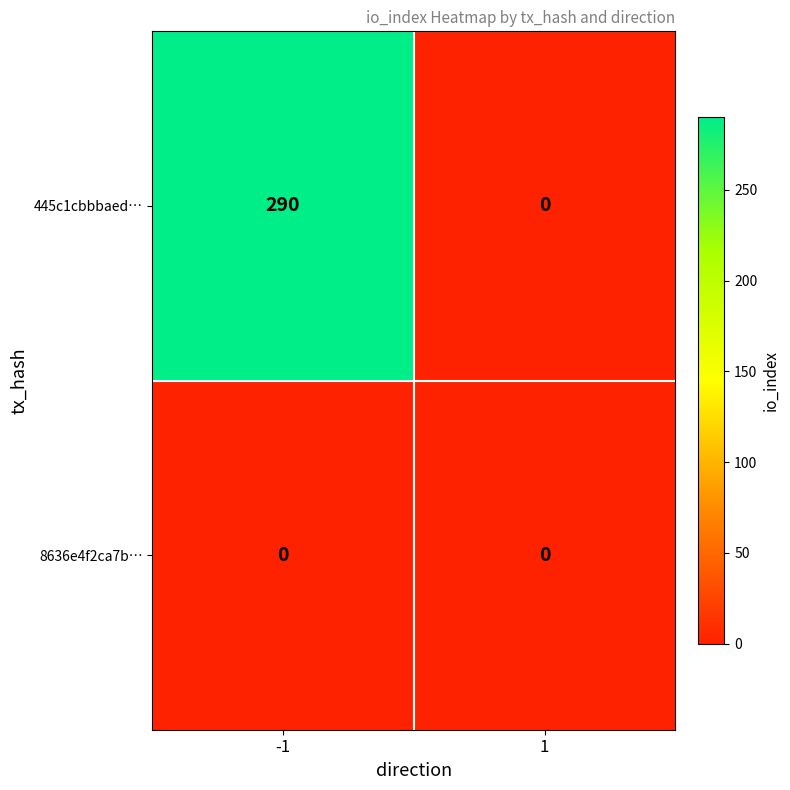

Is it true that 8636e4f2ca7b… equals 0 at 1?

True